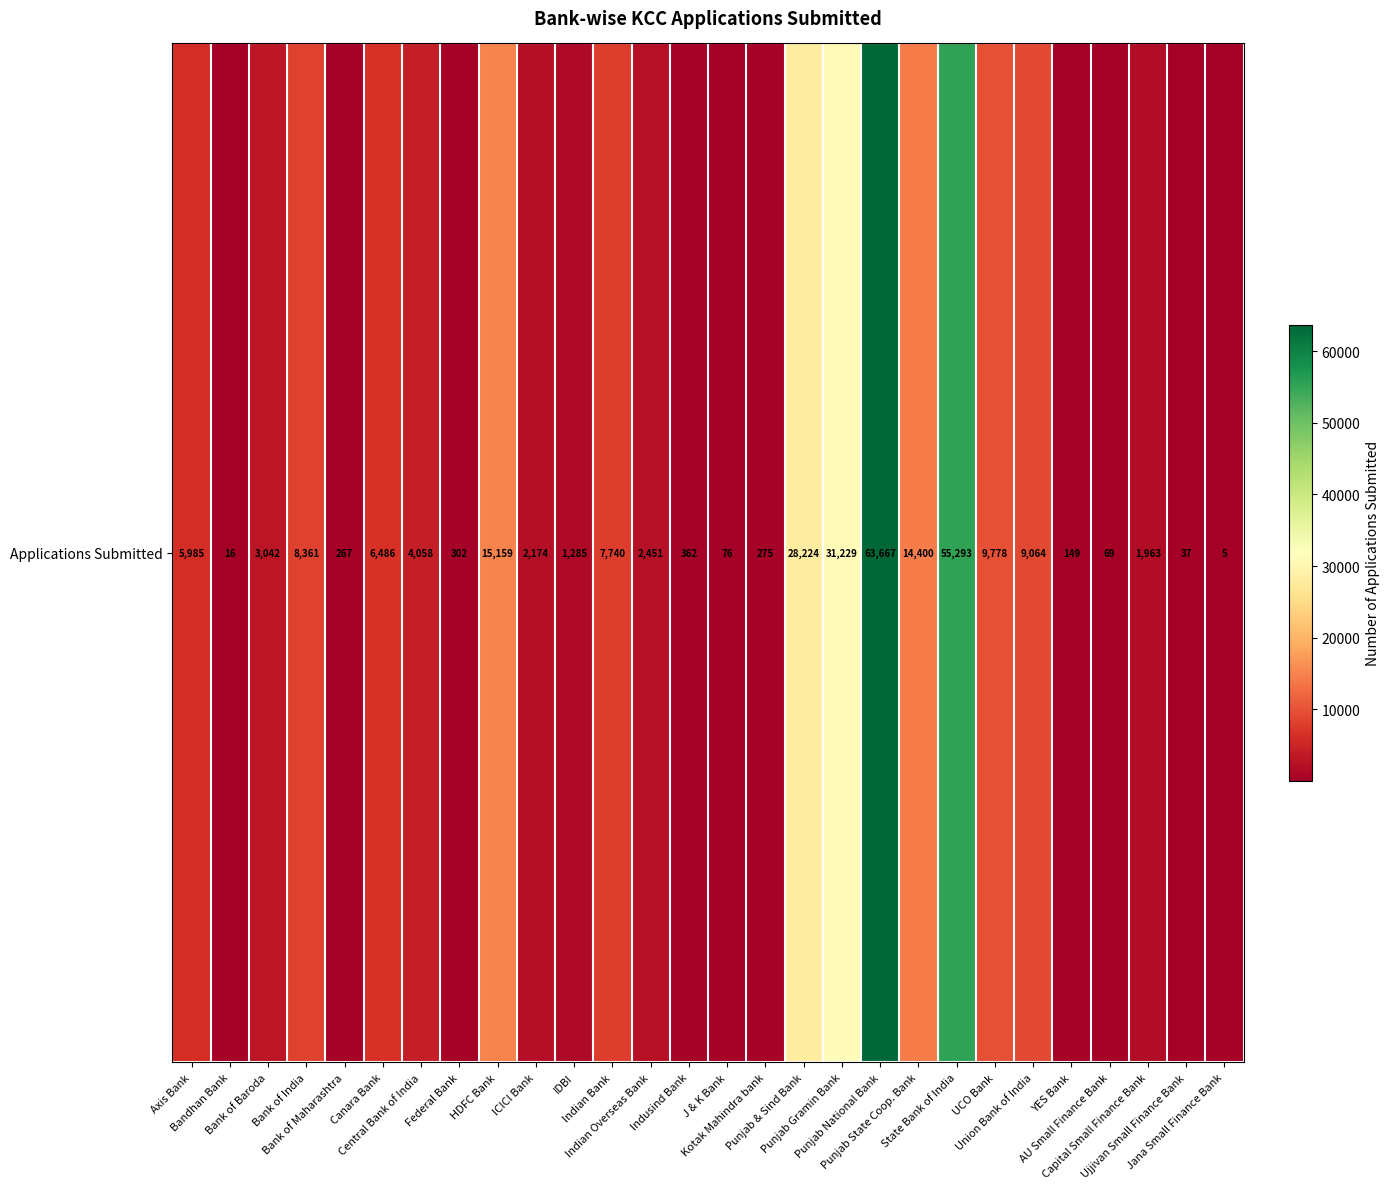

Rank the categories by value from highest to lowest.

Punjab National Bank, State Bank of India, Punjab Gramin Bank, Punjab & Sind Bank, HDFC Bank, Punjab State Coop. Bank, UCO Bank, Union Bank of India, Bank of India, Indian Bank, Canara Bank, Axis Bank, Central Bank of India, Bank of Baroda, Indian Overseas Bank, ICICI Bank, Capital Small Finance Bank, IDBI, Indusind Bank, Federal Bank, Kotak Mahindra bank, Bank of Maharashtra, YES Bank, J & K Bank, AU Small Finance Bank, Ujjivan Small Finance Bank, Bandhan Bank, Jana Small Finance Bank